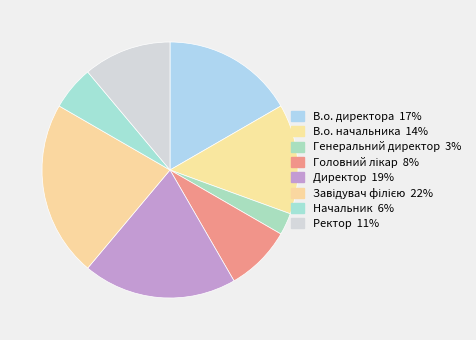

What is the largest slice in the pie chart?

Завідувач філією